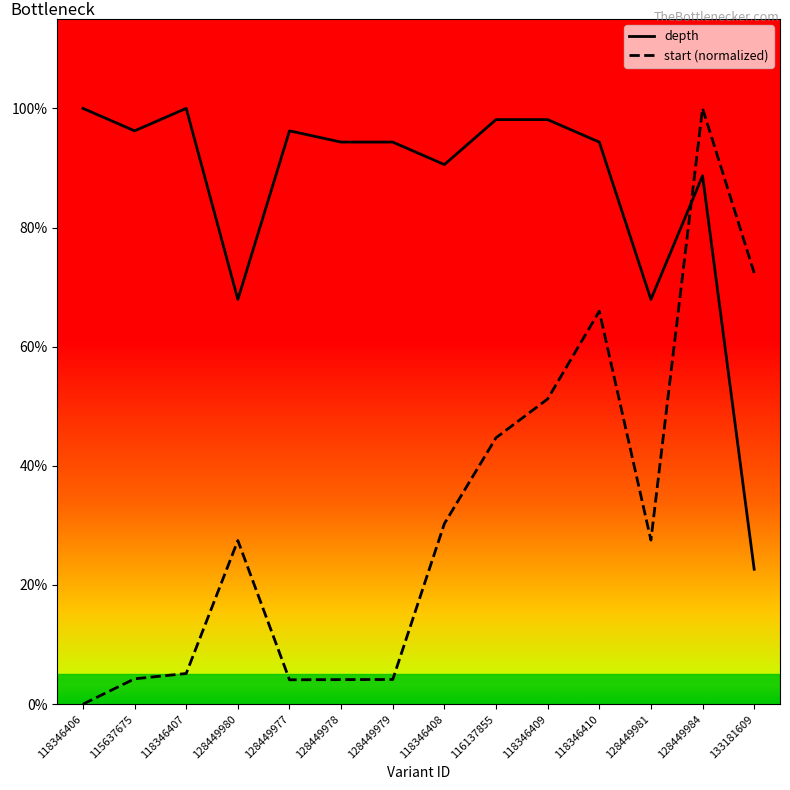

What is the difference between the maximum and minimum values in the start (normalized) series?

100.0